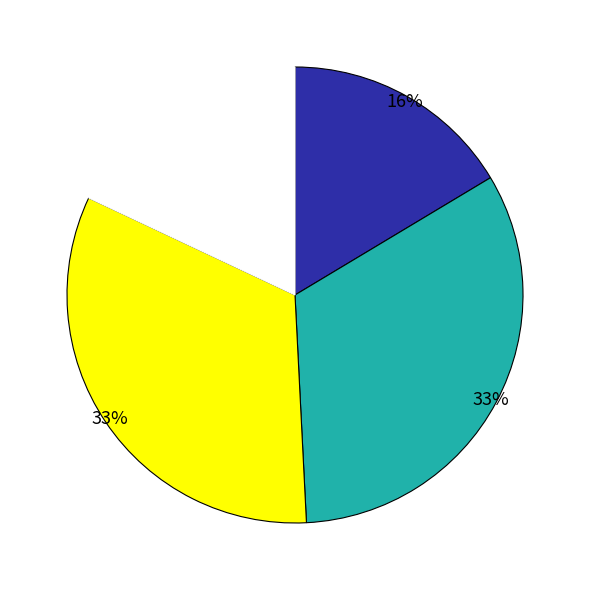

Does any single category account for the majority?

No